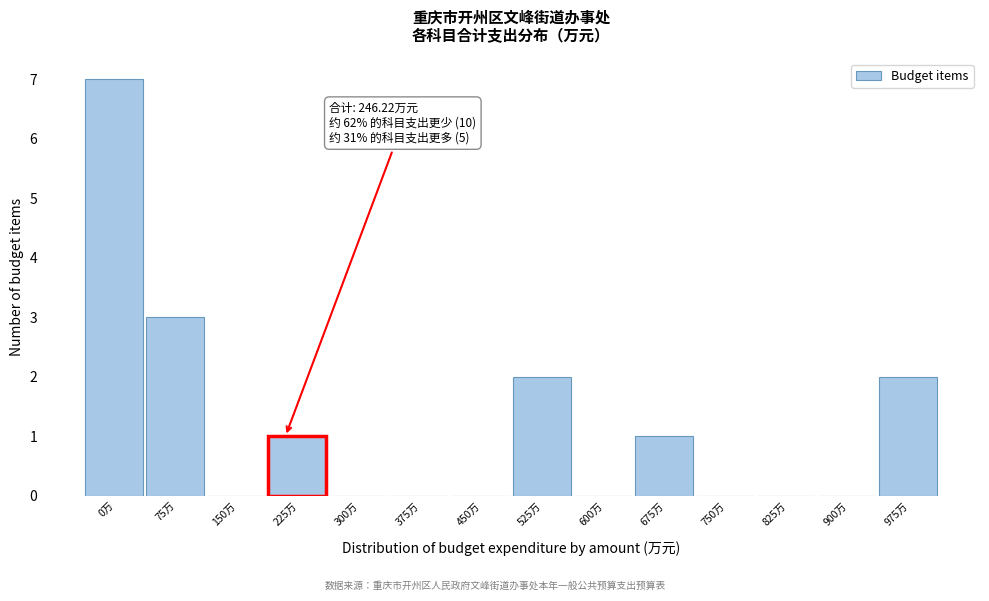

Reading left to right, transcribe all the data shown in this chart.

0万=7	75万=3	150万=0	225万=1	300万=0	375万=0	450万=0	525万=2	600万=0	675万=1	750万=0	825万=0	900万=0	975万=2